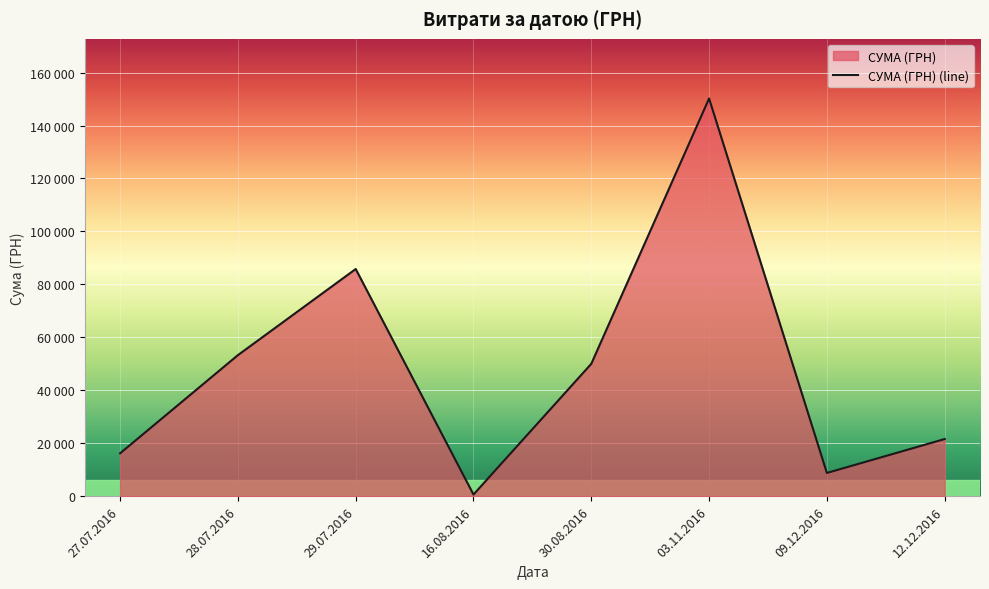

The chart shows a value of 53272.4 at 28.07.2016. True or false?

True